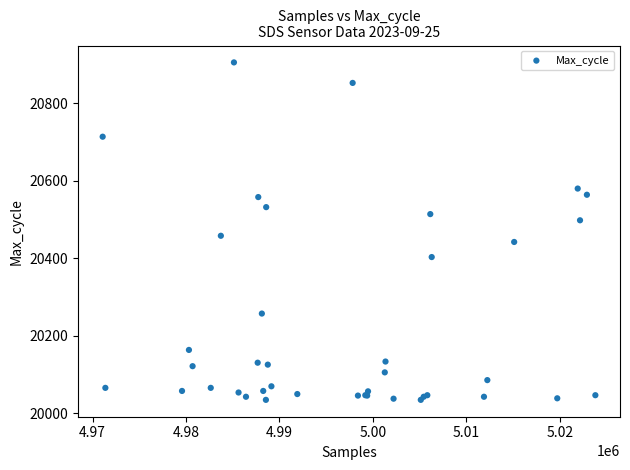

What Y value in the scatter plot is closest to 20470?

20458